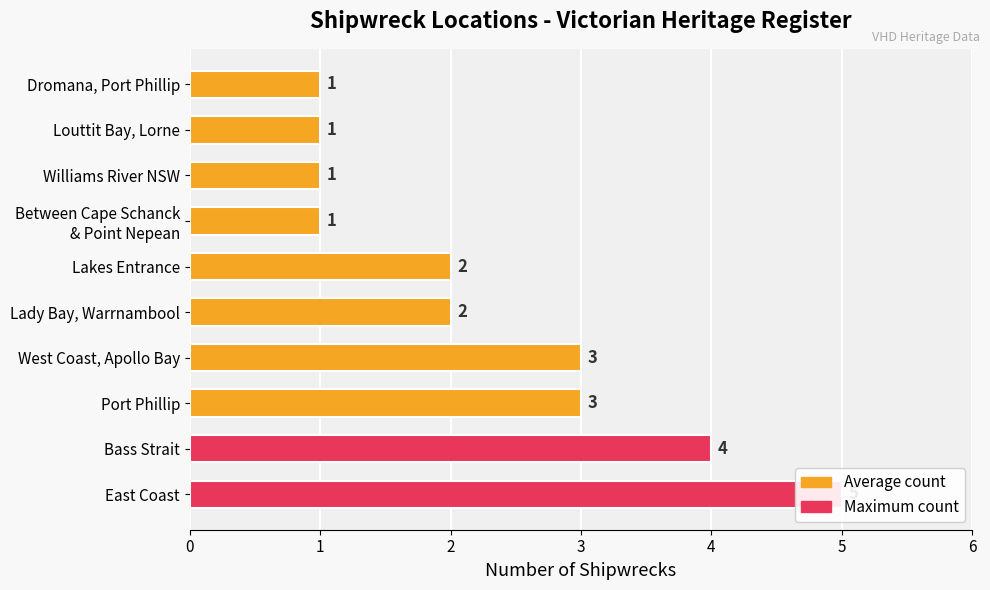

What is the smallest value displayed?

1